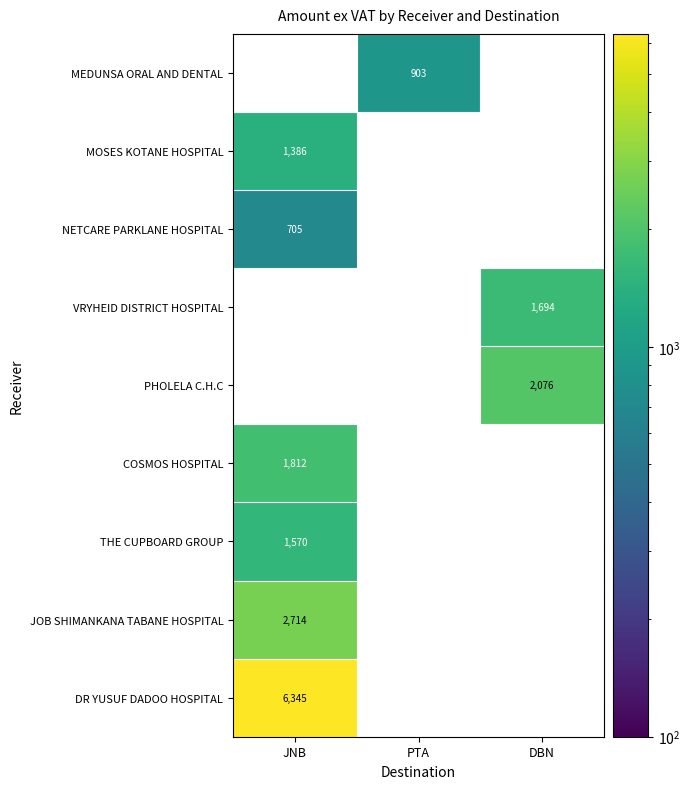

At which label does JOB SHIMANKANA TABANE HOSPITAL reach its minimum?

JNB